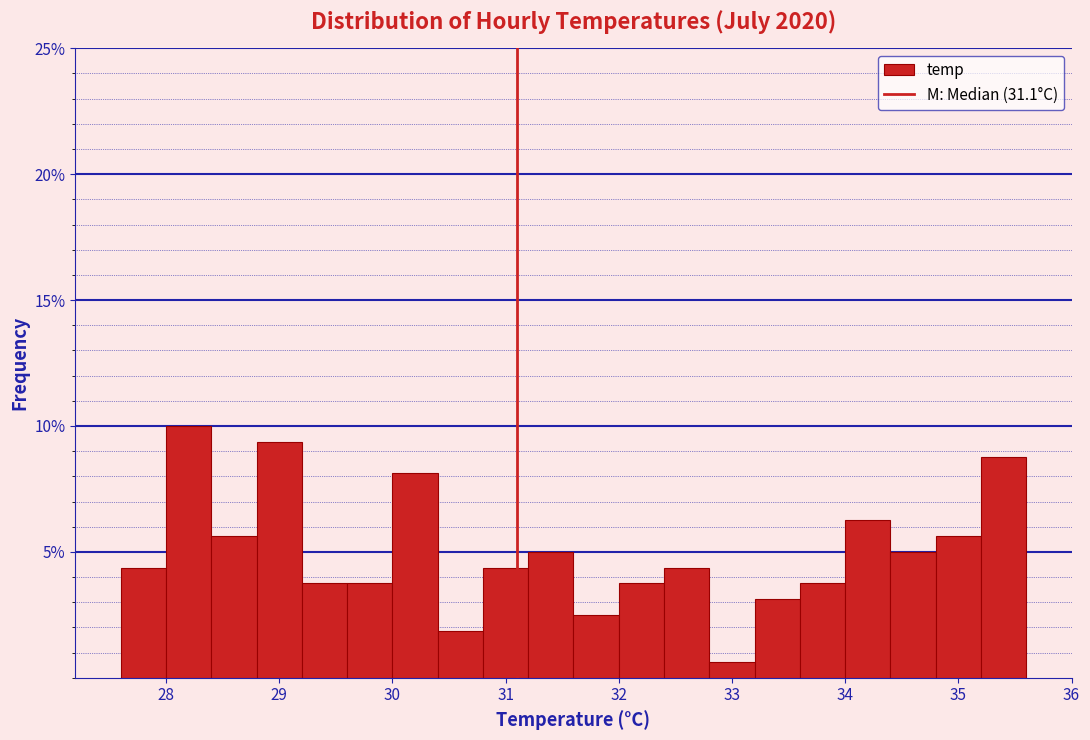

Which range on the x-axis has the tallest bar?

28.0 to 28.4